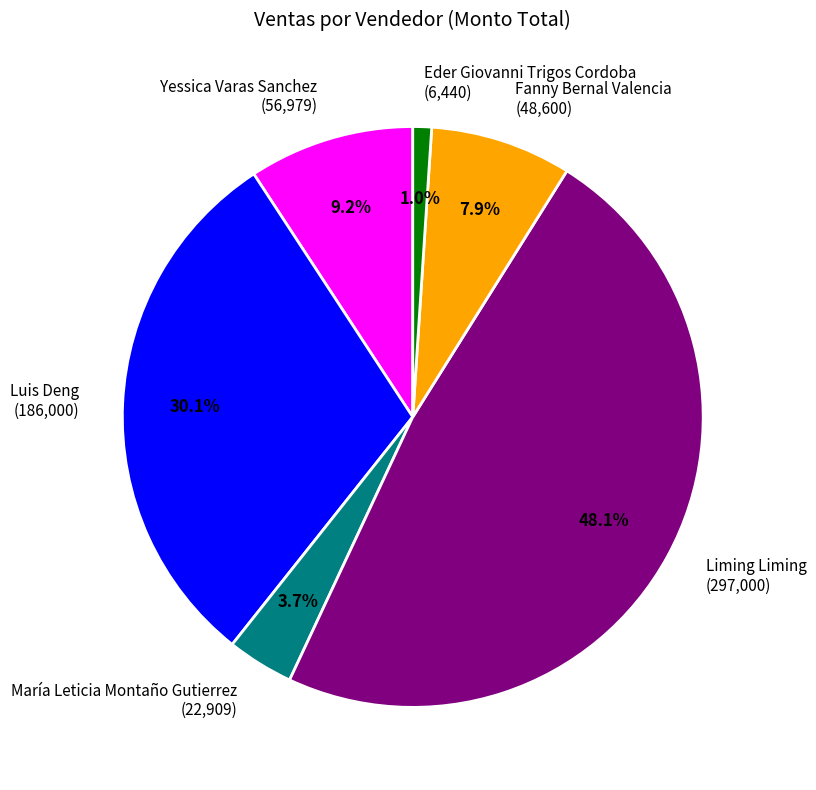

Does any single category account for the majority?

No